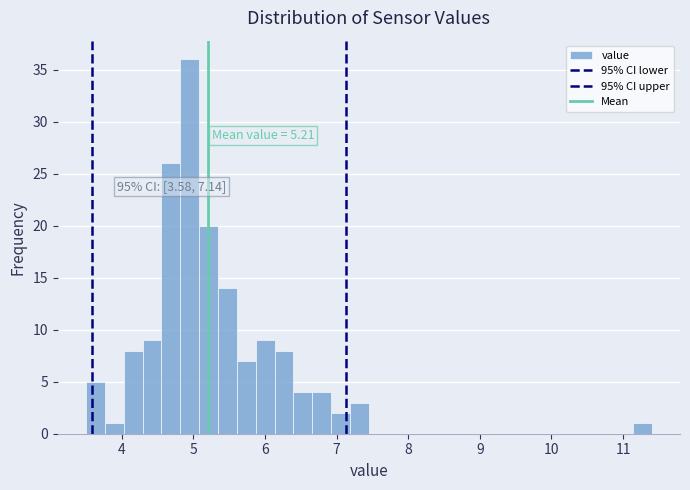

Read against the x-axis, roughly where is the centre of the tallest bar?

4.9